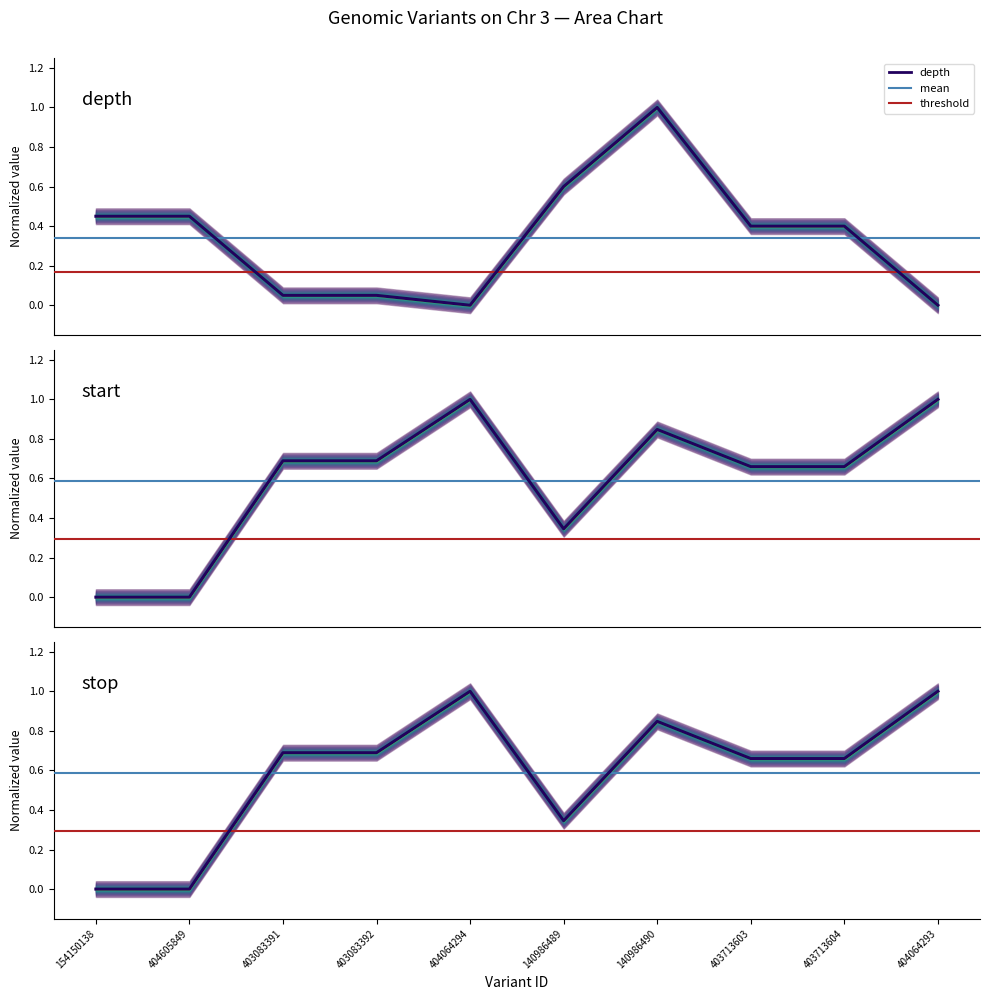

What is the spread (max minus min) of values at 403083391?

0.6